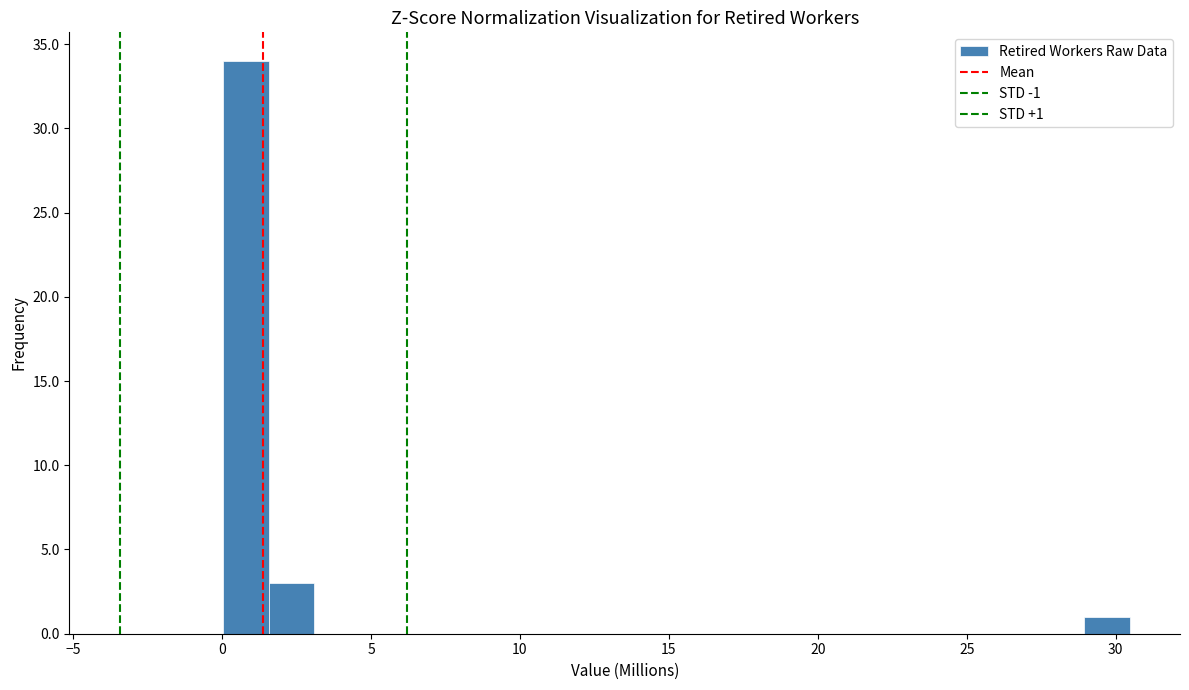

Around what value on the x-axis is the tallest bar? Give the approximate position of its centre, as read against the axis.

1.0